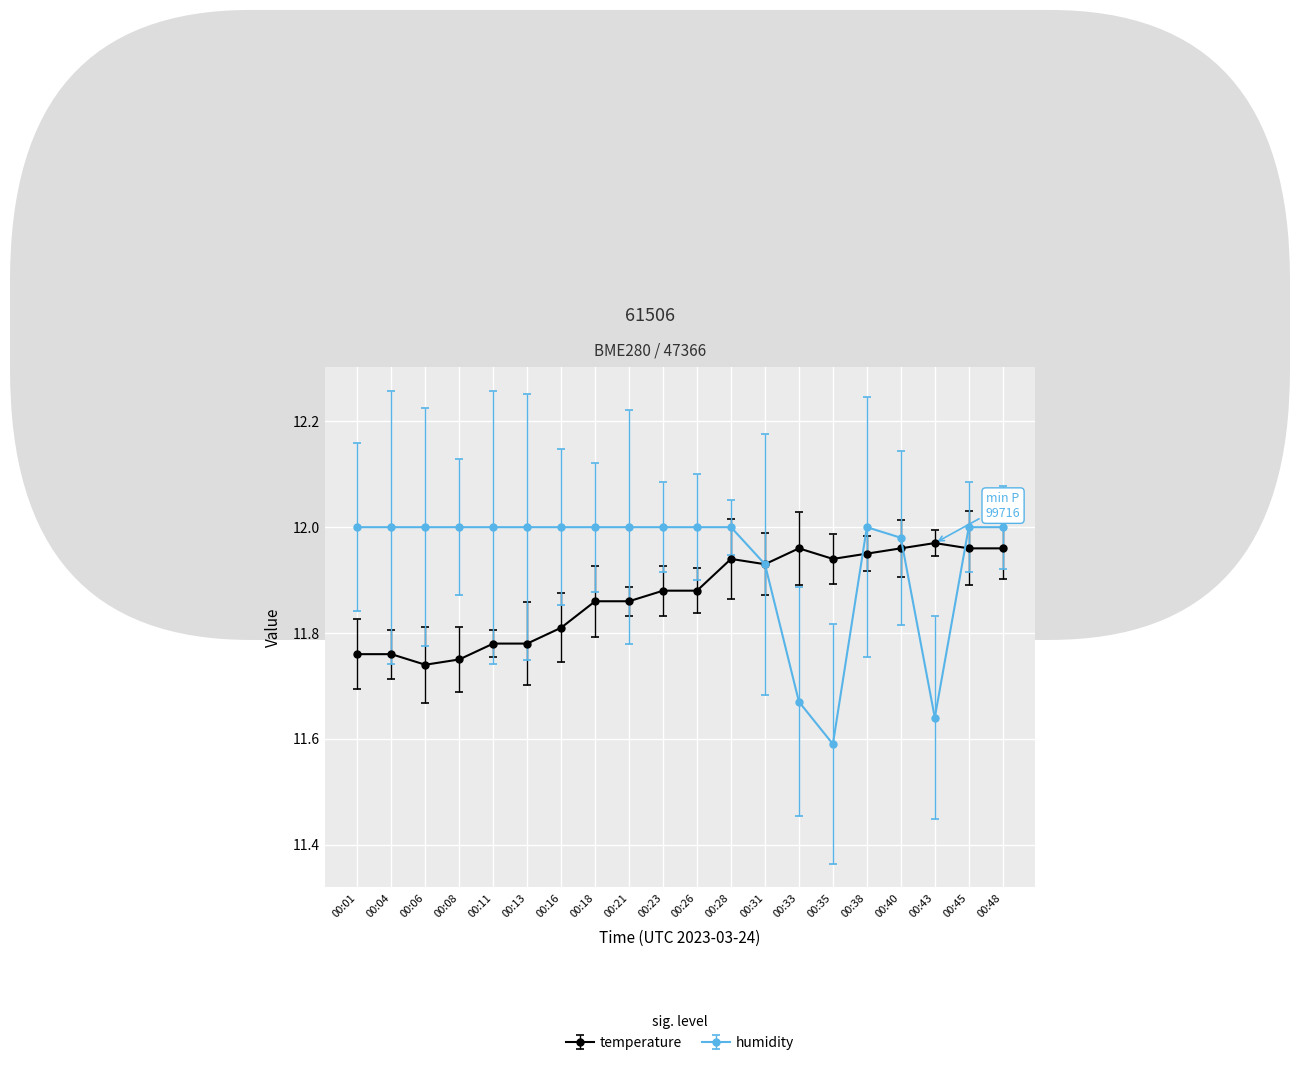

Between 00:04 and 00:26, which series saw the biggest shift?

temperature